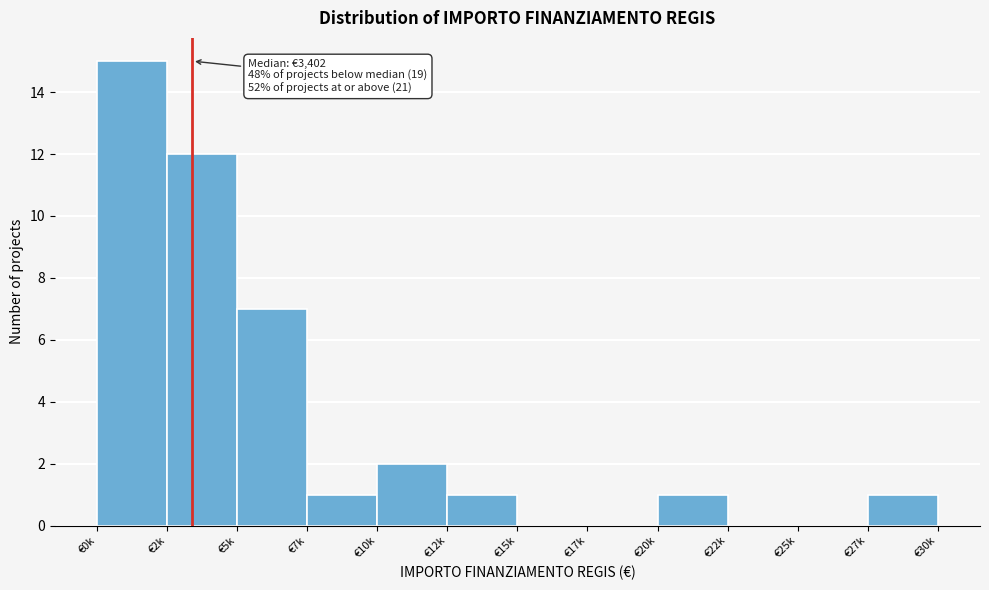

Reading left to right, what are all the values shown in this chart?

€0k=15	€2k=12	€5k=7	€7k=1	€10k=2	€12k=1	€15k=0	€17k=0	€20k=1	€22k=0	€25k=0	€27k=1